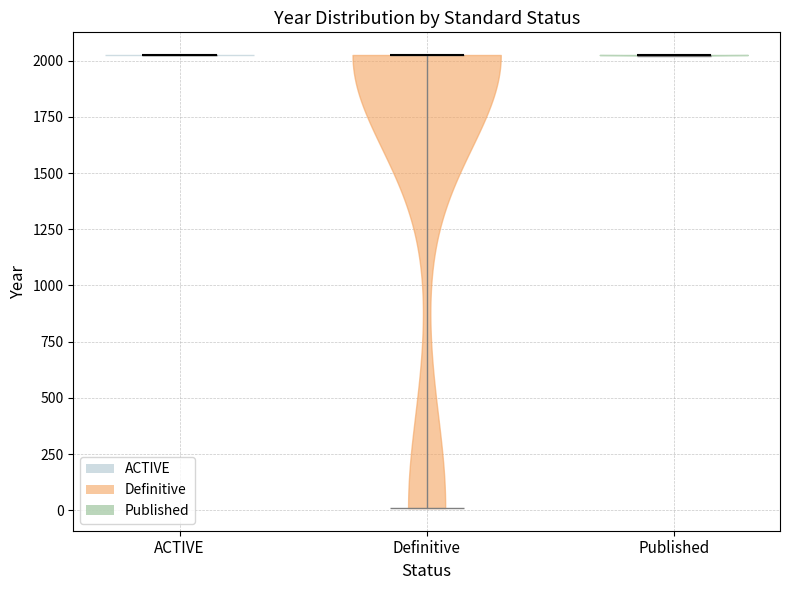

What is the highest point the violin for Definitive reaches on the y-axis? The values are not printed on the chart, so give them approximately, as read against the axis.

2050